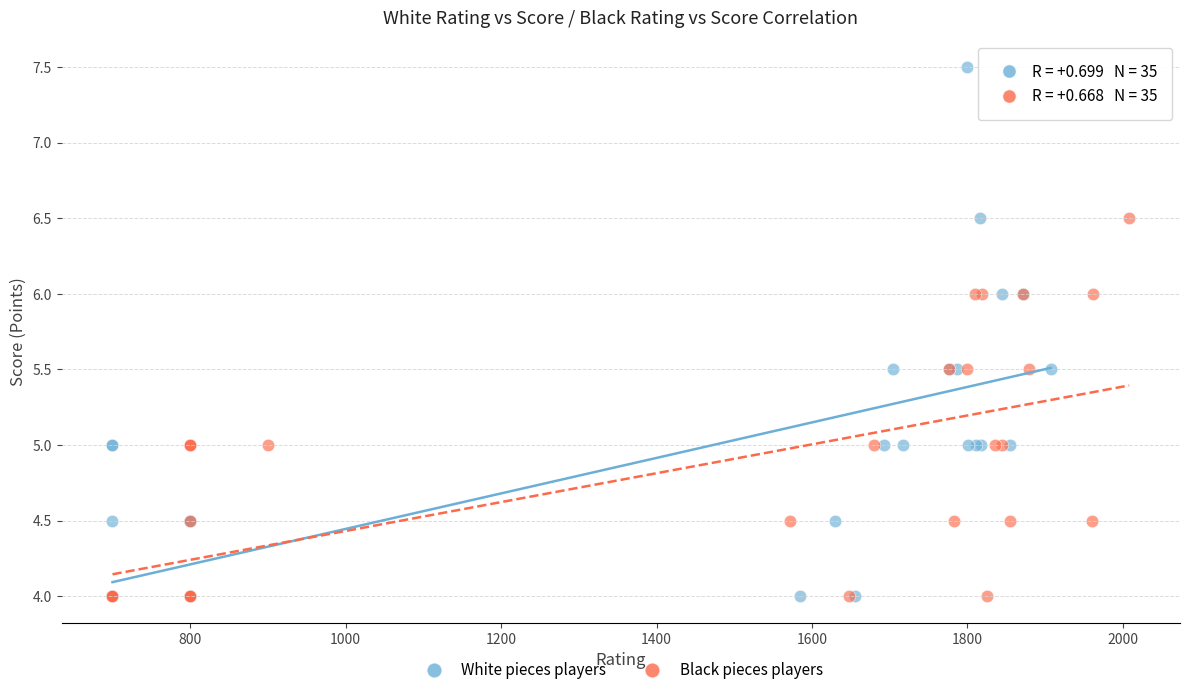

Which series reaches the maximum Y coordinate?

White pieces players